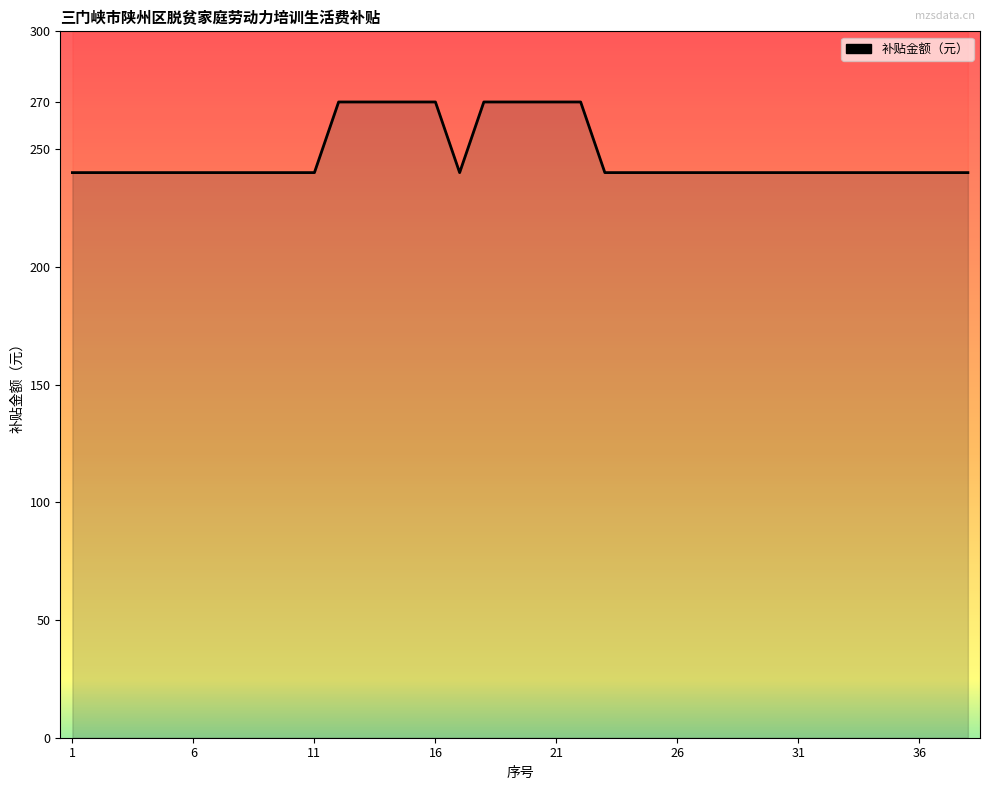

How many points are lower than both their immediate neighbors (excluding endpoints)?

1